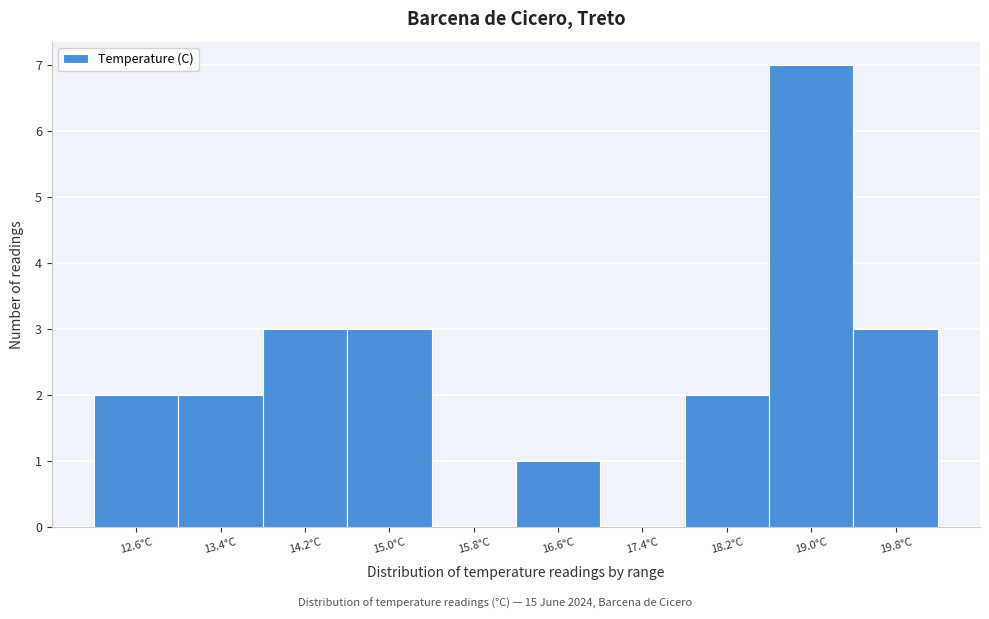

Reading right to left, list all the values displayed in this chart.

19.8°C=3	19.0°C=7	18.2°C=2	17.4°C=0	16.6°C=1	15.8°C=0	15.0°C=3	14.2°C=3	13.4°C=2	12.6°C=2